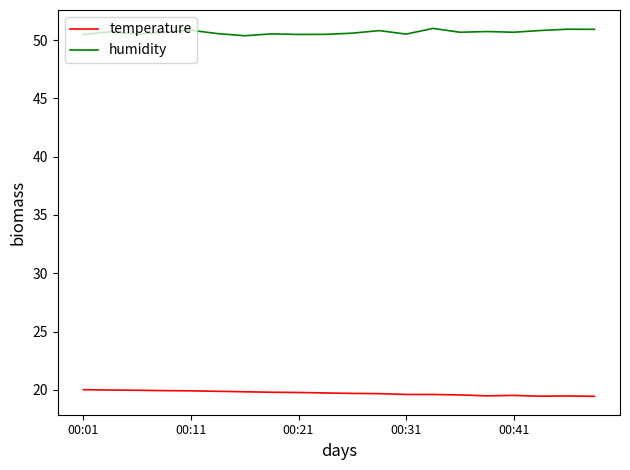

True or false: humidity and temperature cross at least once.

False